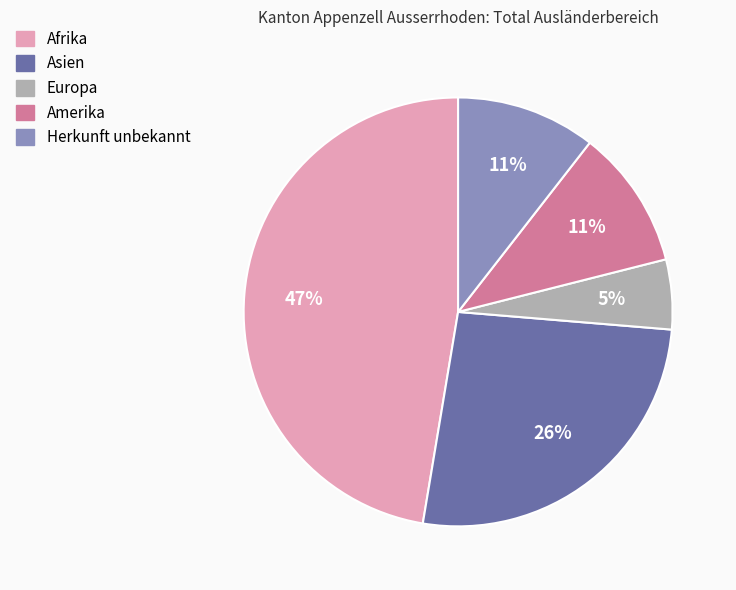

Does Afrika represent more than half of the total?

No